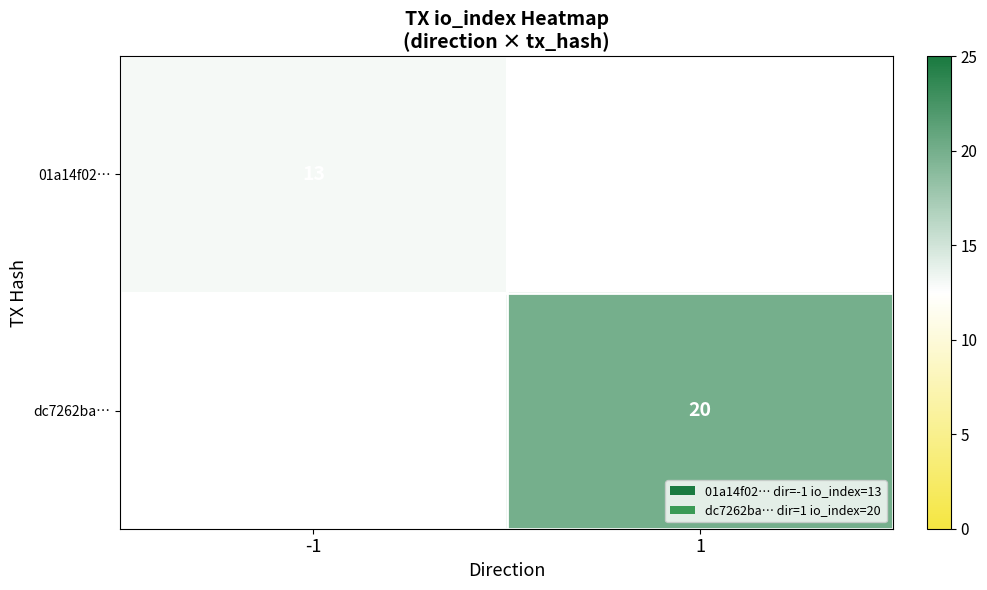

Is it true that dc7262ba… equals 20 at 1?

True